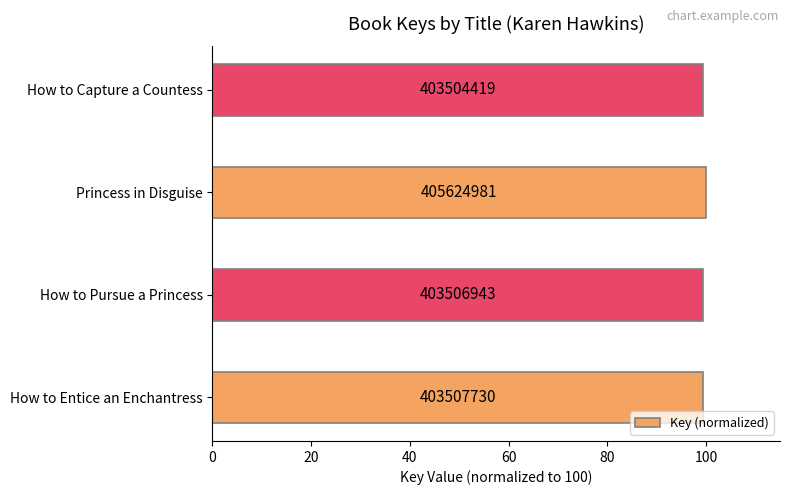

Are the bars horizontal?

Yes